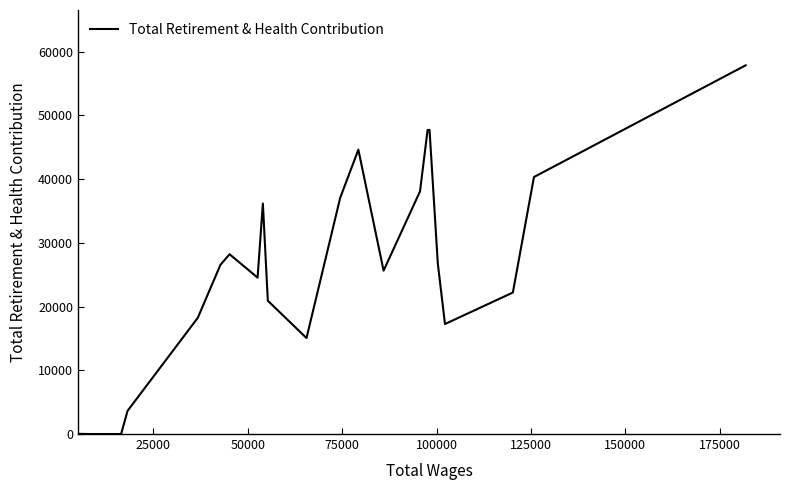

What is the difference between the maximum and minimum values?

57856